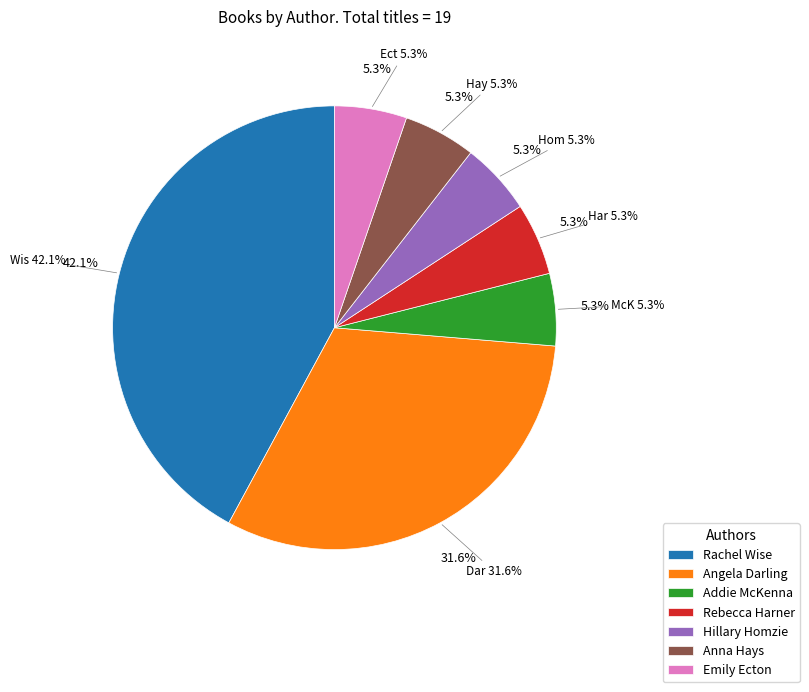

Count the number of slices in the pie.

7